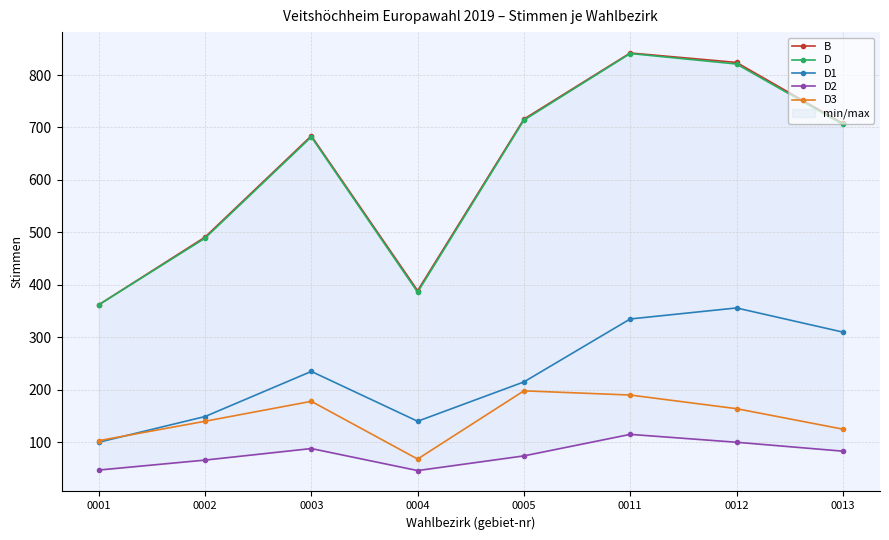

At which category is the sum across all series the highest?

0011